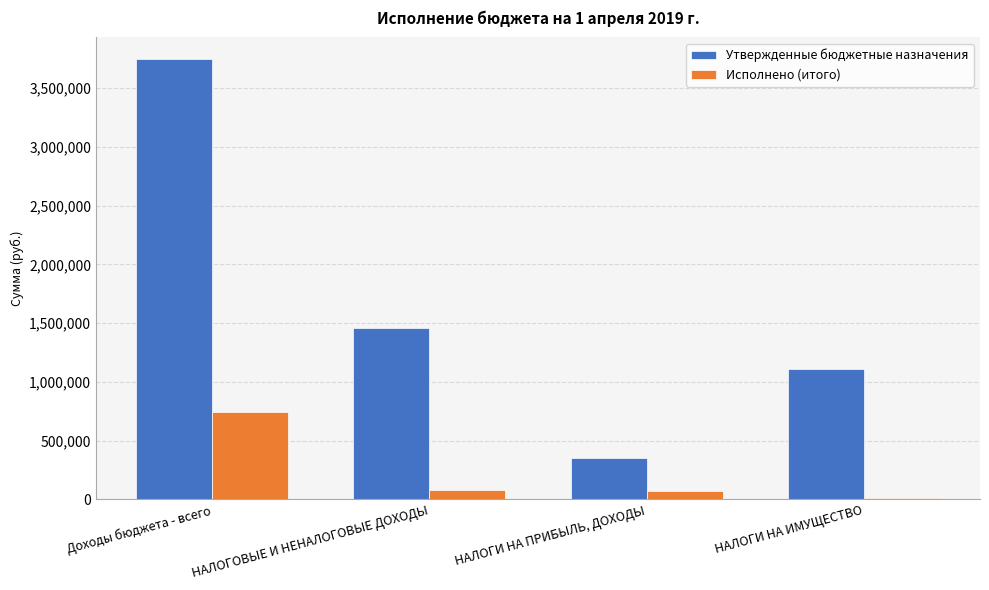

What is the sum of all Исполнено (итого) values?

914036.6